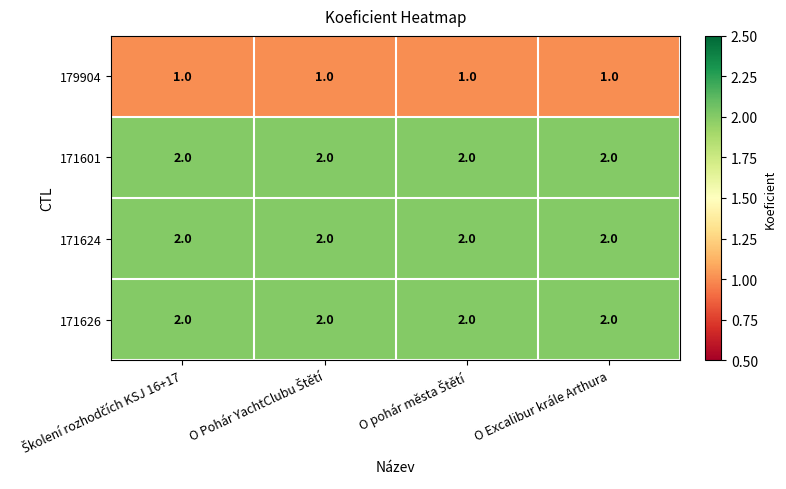

What is the total value across all series at O Excalibur krále Arthura?

7